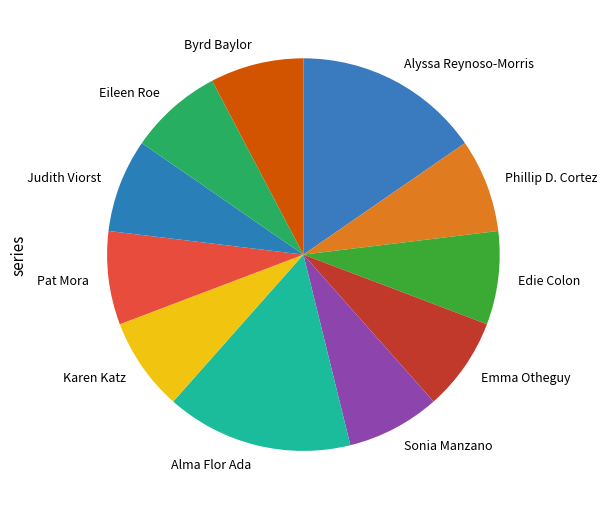

What is the ratio of the value at Eileen Roe to the value at Alma Flor Ada?

0.5